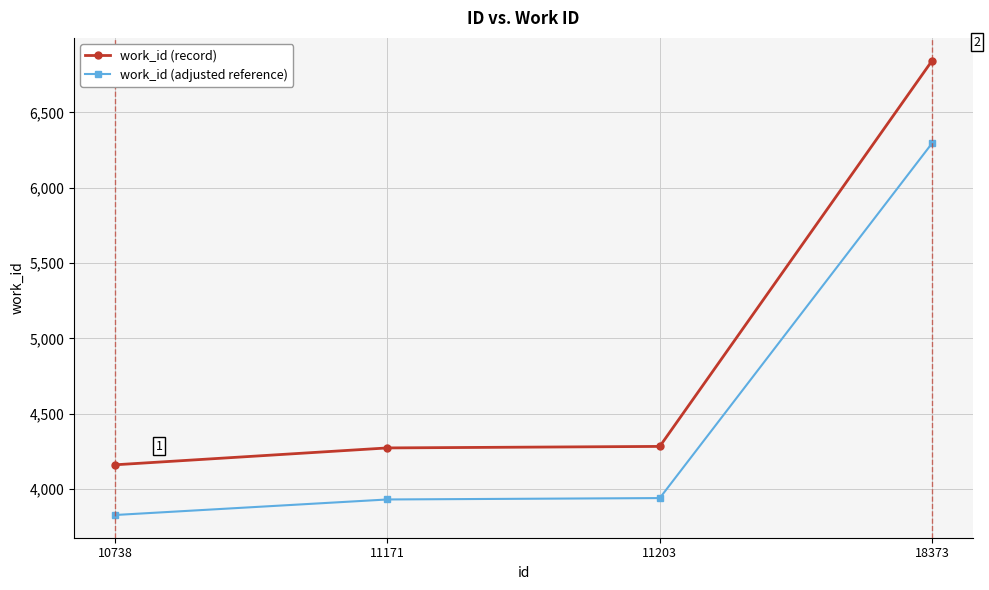

Rank the series by their maximum value, from lowest to highest.

work_id (adjusted reference), work_id (record)